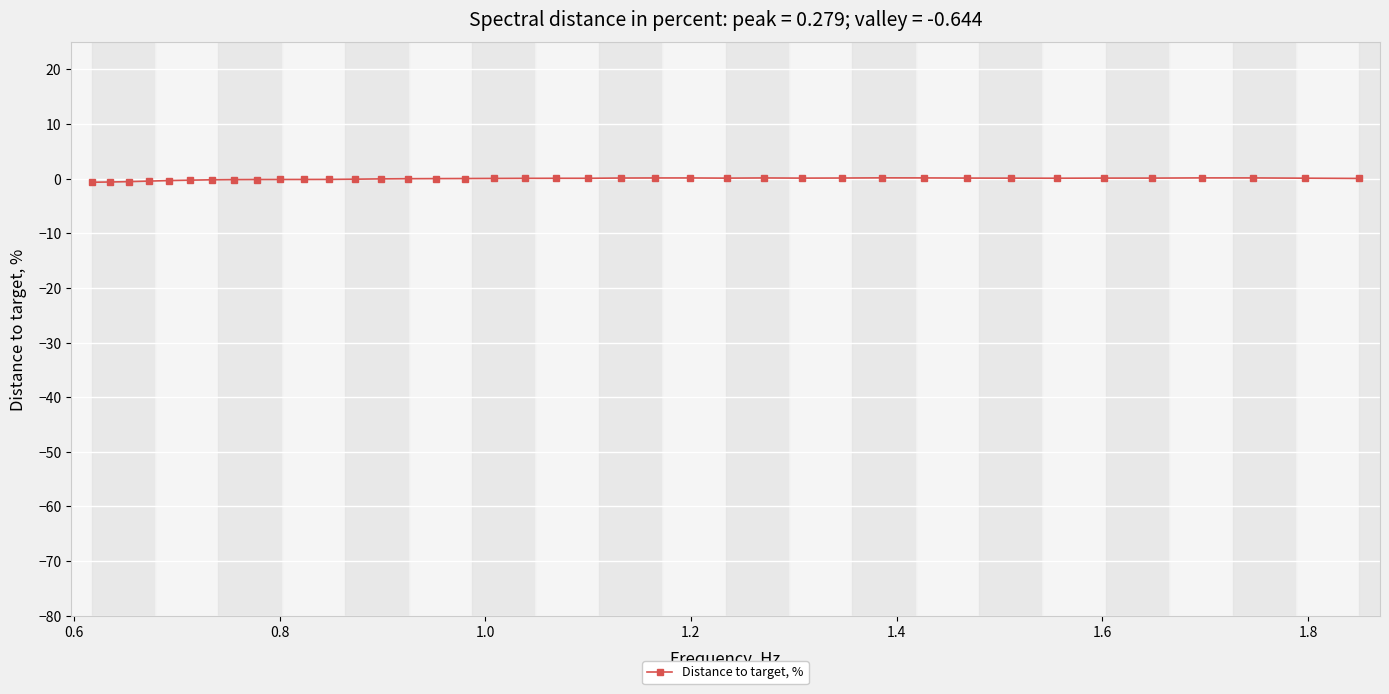

What is the sum of all values?

-1.2